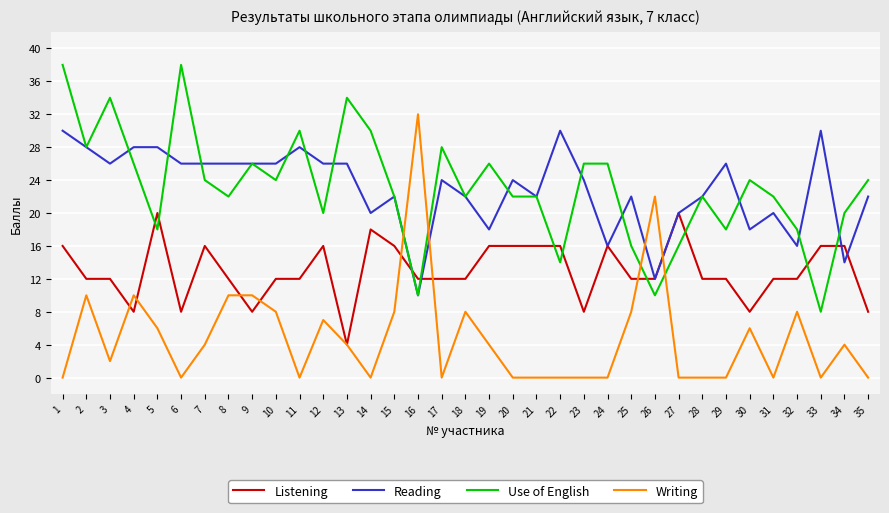

Which series changed the most between 3 and 7?

Use of English